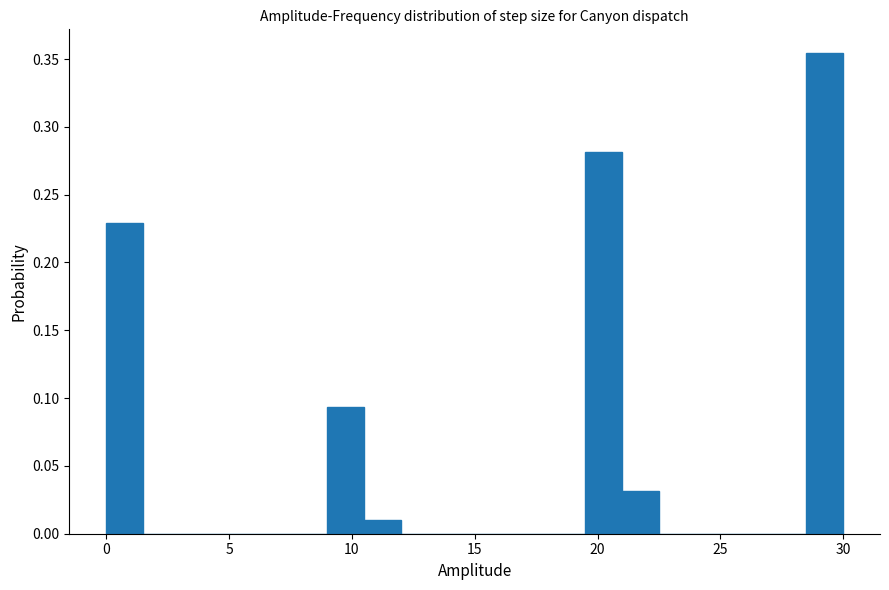

Around what value on the x-axis is the tallest bar? Give the approximate position of its centre, as read against the axis.

29.5